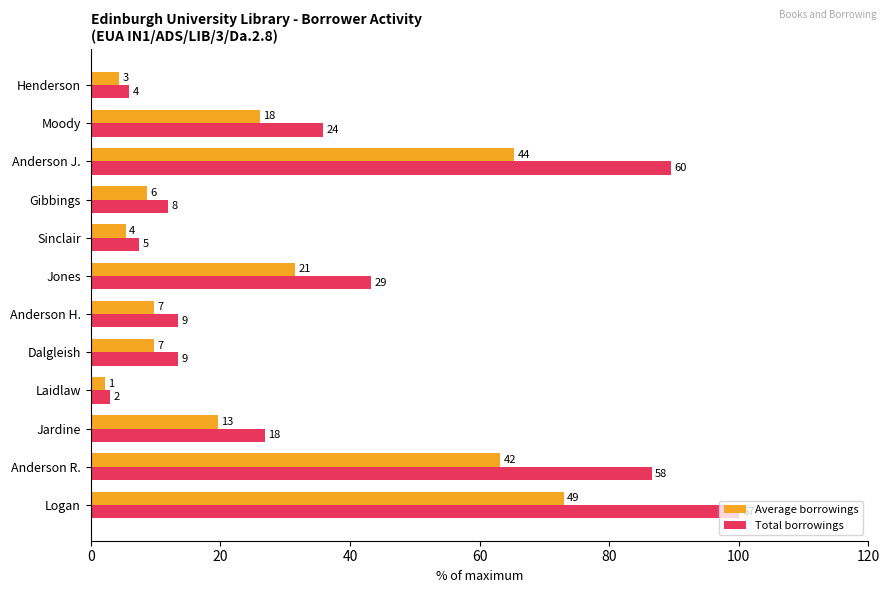

Which series has the largest range (max minus min)?

Total borrowings